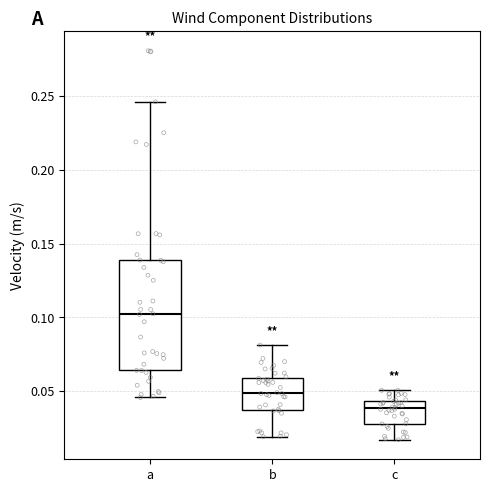

Comparing the boxes themselves (not the whiskers), which one is the tallest?

a